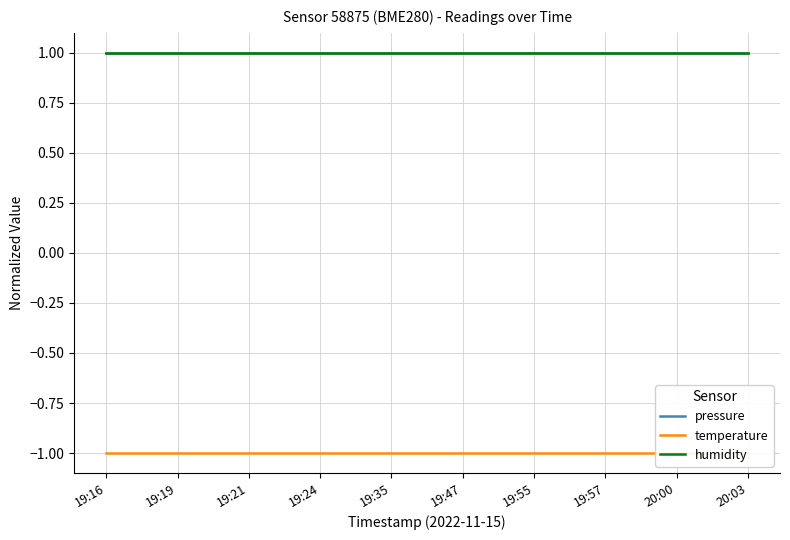

At which label is pressure closest to 0?

19:16